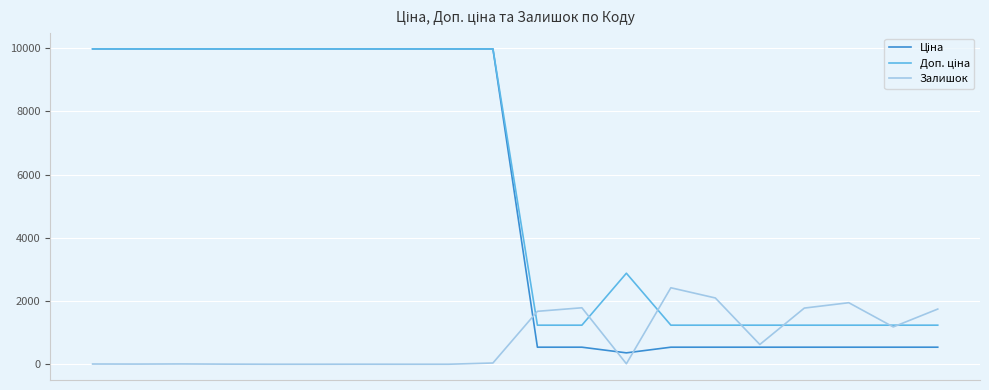

What is the difference between the maximum and second lowest values in the Залишок series?

2419.0